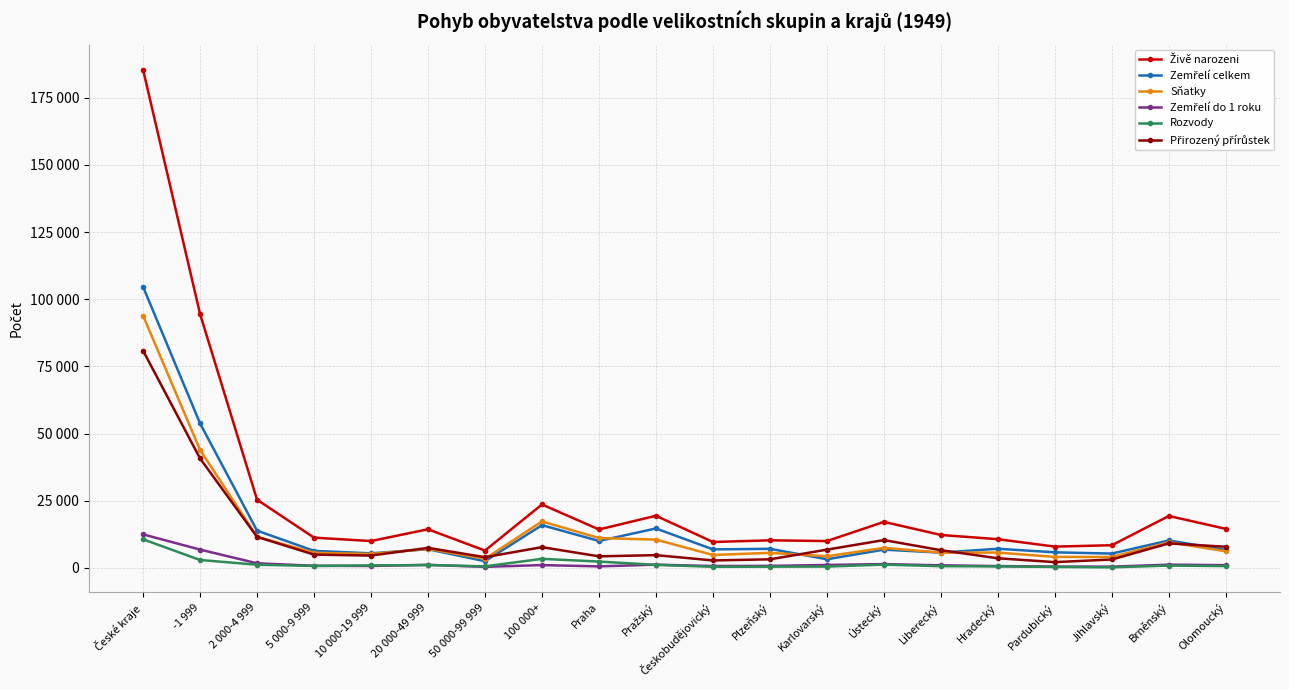

Is this an area chart (filled region under the line)?

No